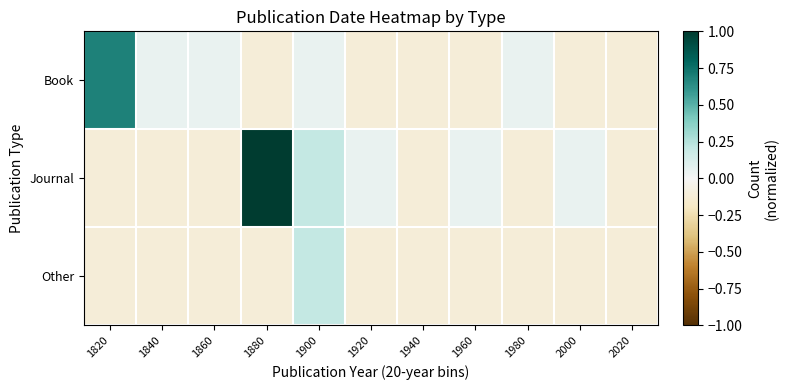

List the series in order of their peak value, lowest first.

Other, Book, Journal